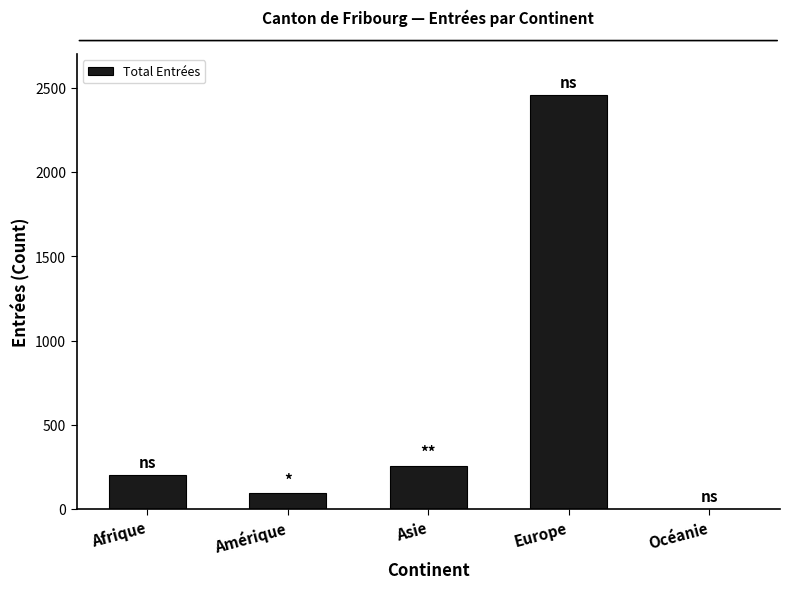

What is the maximum value shown in the chart?

2458